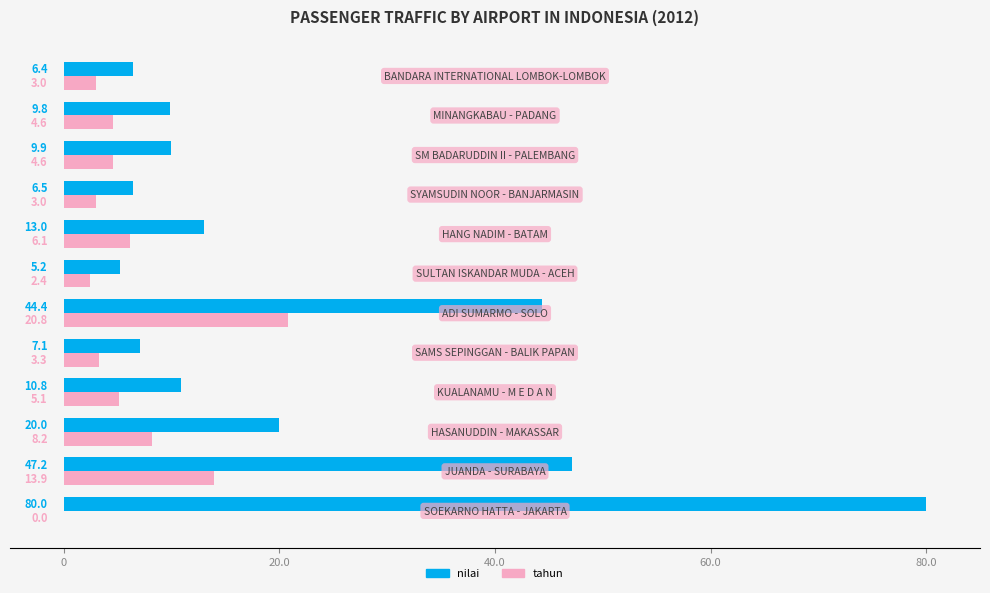

What are all the series names shown in the legend?

nilai, tahun